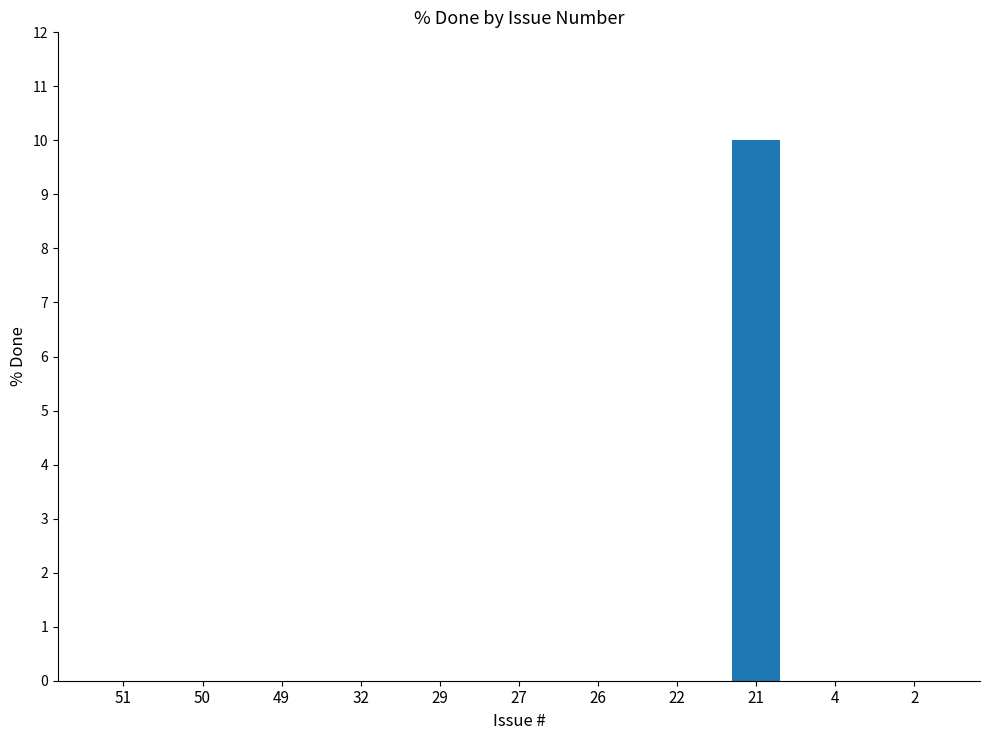

What is the sum of all values?

10